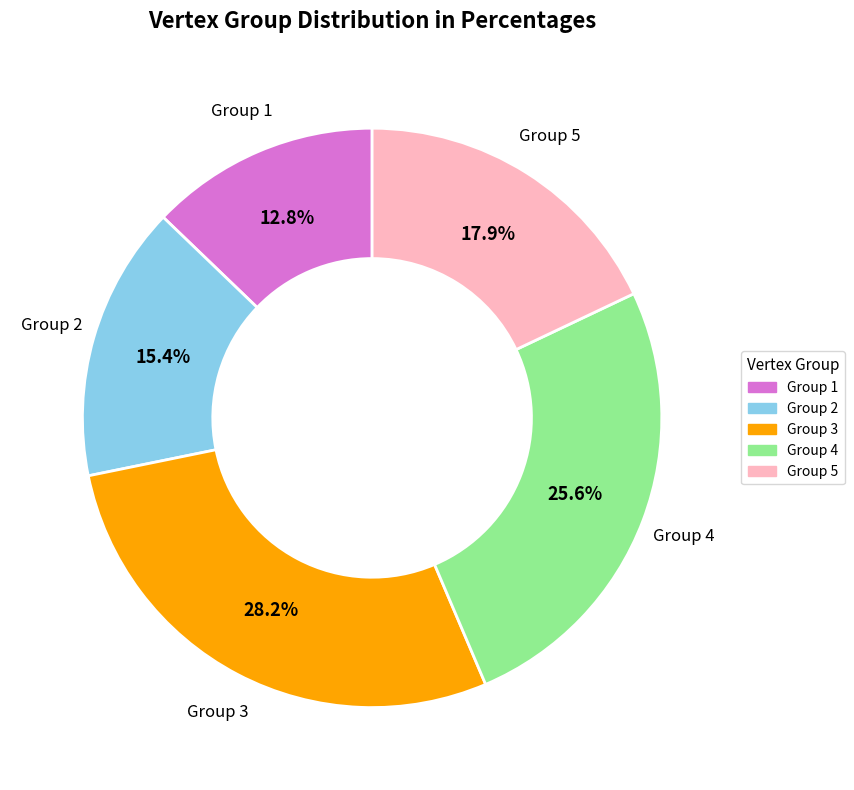

Count the number of slices in the pie.

5